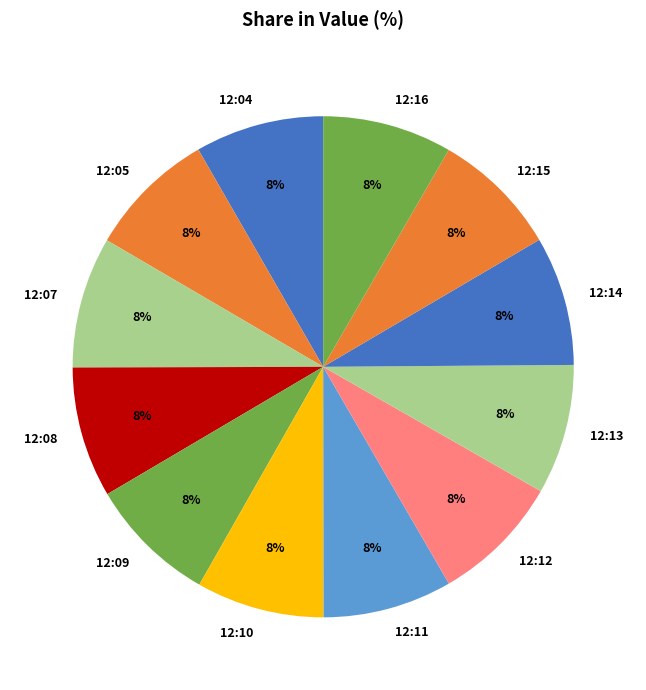

Is it true that 12:11 is 8% of the pie?

True